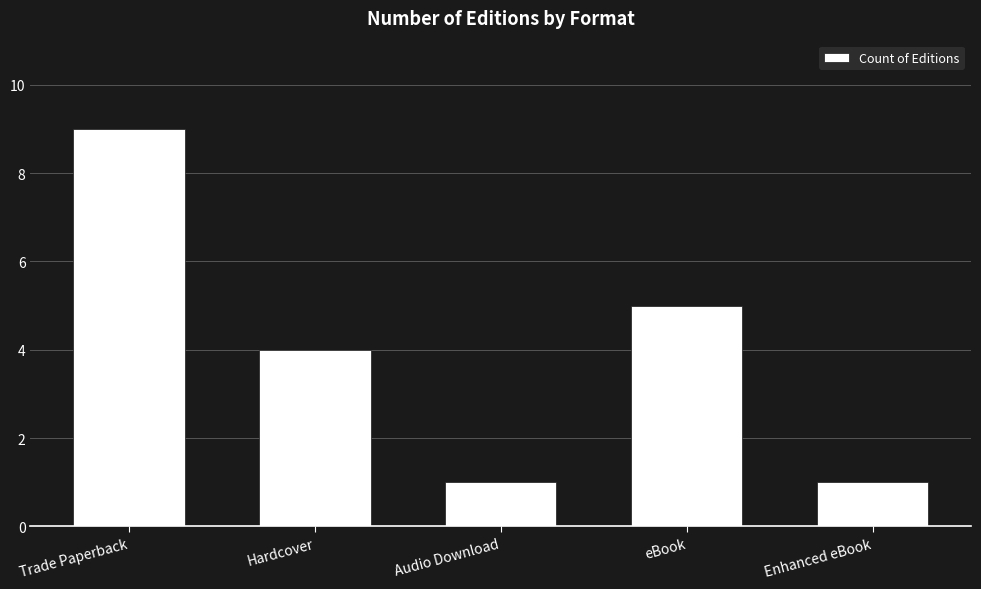

What is the sum of the values at Enhanced eBook and eBook?

6